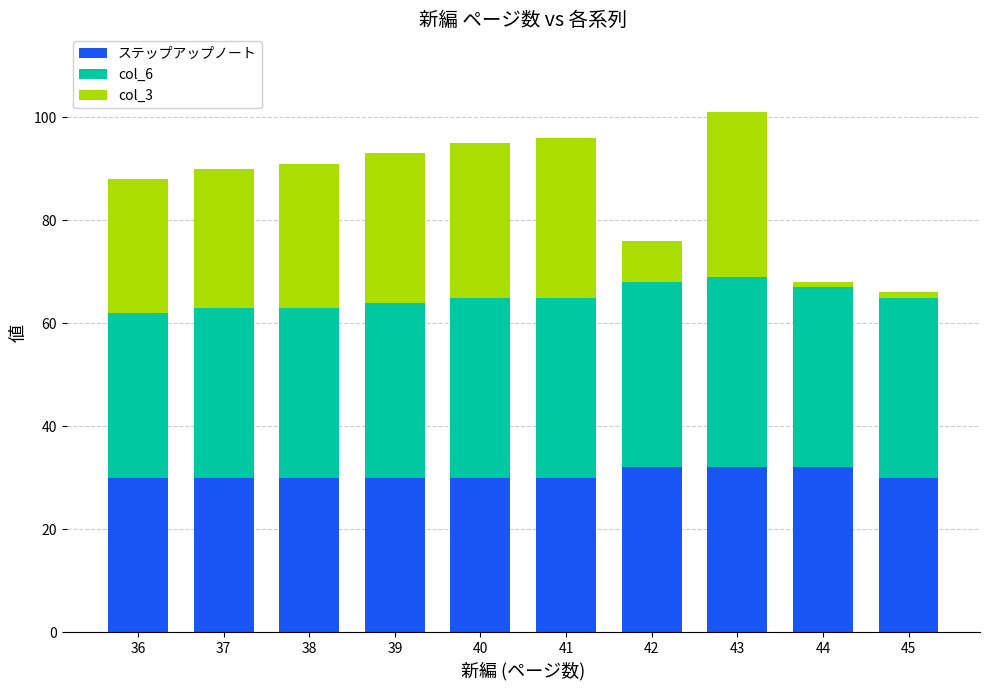

How many data points does each series have?

10